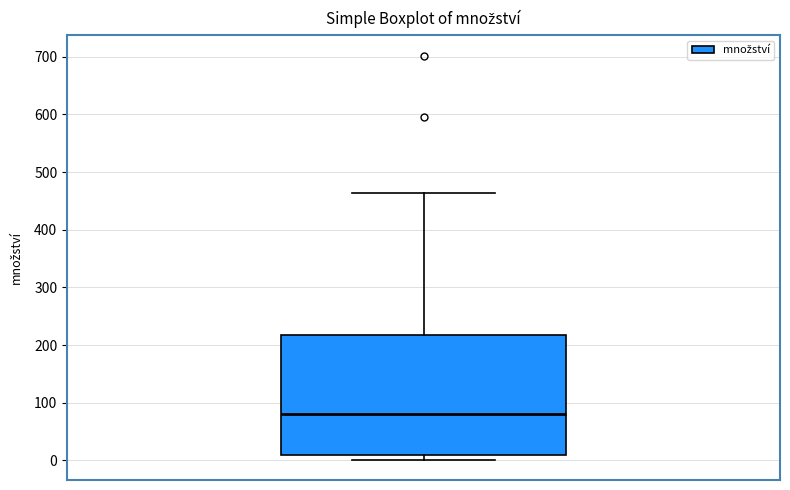

Transcribe this box plot: give where the median line is, the range the box spans, and where the two whiskers end, as read against the y-axis. The values are not printed on the chart, so give them approximately, as read against the axis.

median 80, box 10 to 220, whiskers 0 to 460